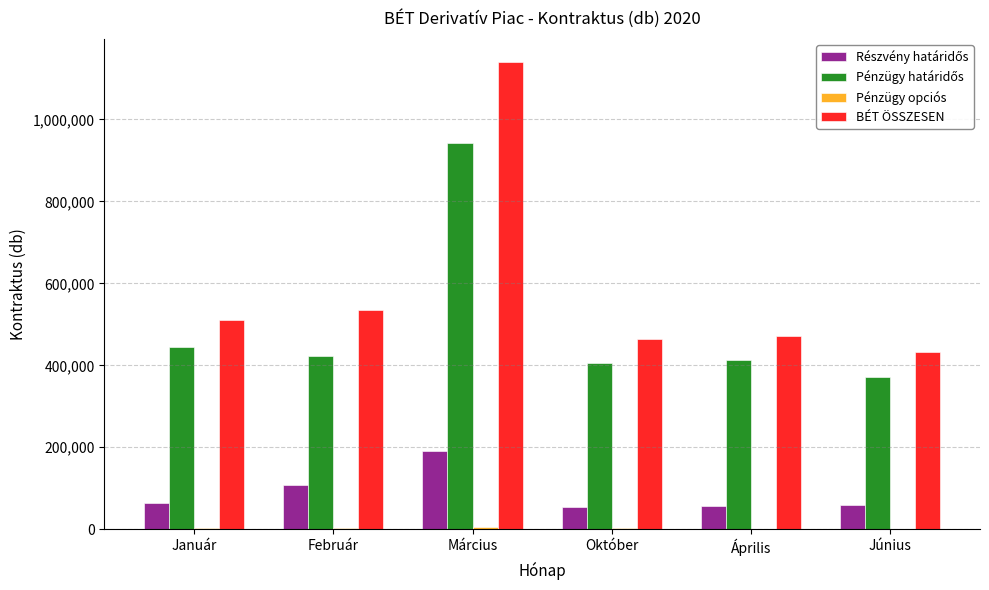

Which series has the largest total across all categories?

BÉT ÖSSZESEN